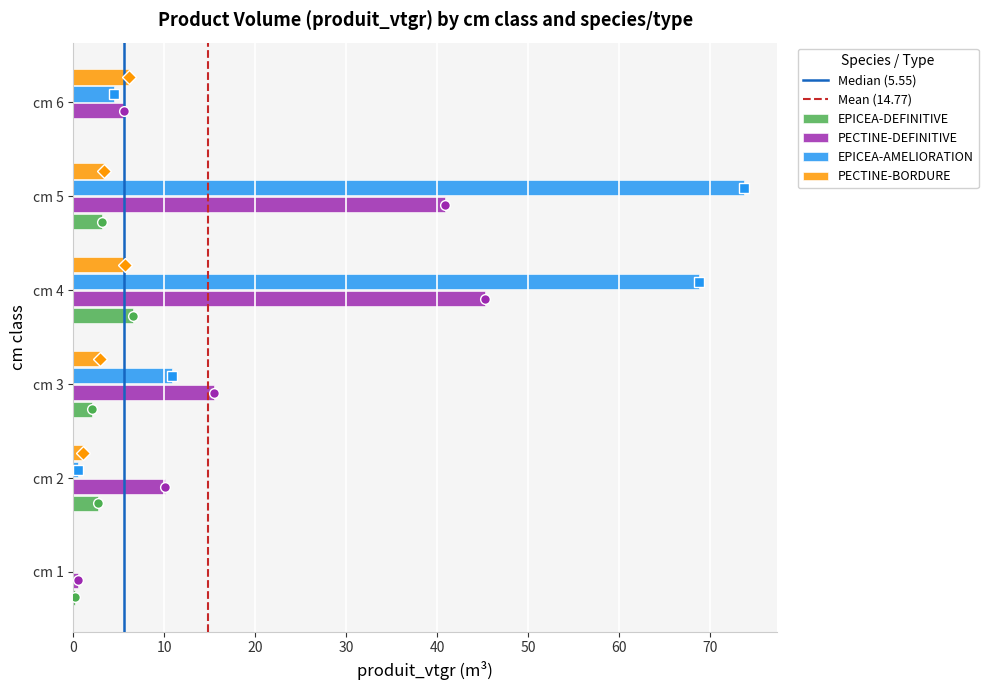

Is it true that produit_vtgr equals 2.8 at 2?

True